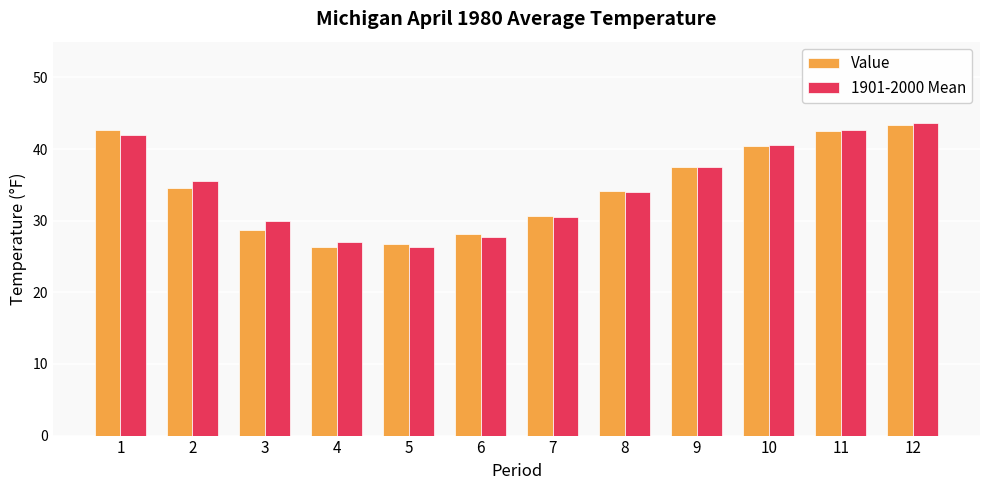

Is it true that 1901-2000 Mean equals 43.6 at 12?

True